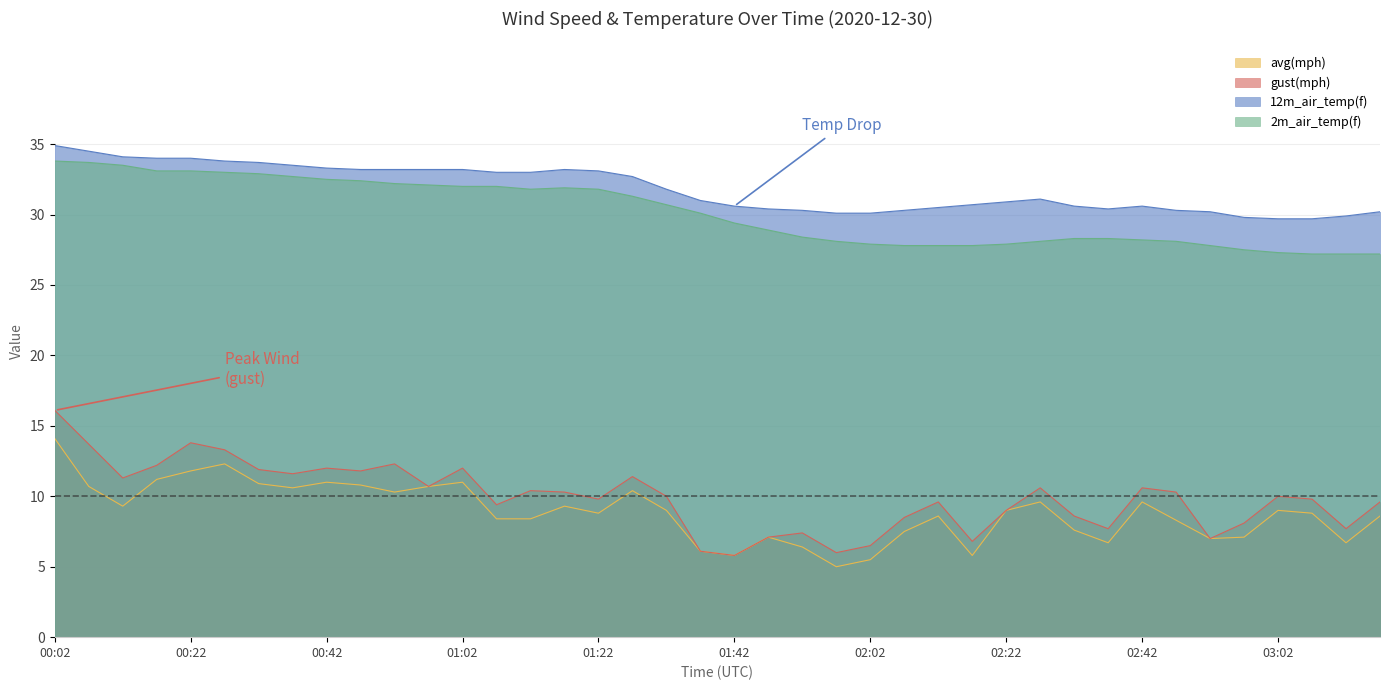

Reading left to right, list all the values displayed in this chart.

avg(mph): 14.1	10.7	9.3	11.2	11.8	12.3	10.9	10.6	11.0	10.8	10.3	10.7	11.0	8.4	8.4	9.3	8.8	10.4	9.0	6.1	5.8	7.1	6.4	5.0	5.5	7.5	8.6	5.8	9.0	9.6	7.6	6.7	9.6	8.3	7.0	7.1	9.0	8.8	6.7	8.6
gust(mph): 16.1	13.7	11.3	12.2	13.8	13.3	11.9	11.6	12.0	11.8	12.3	10.7	12.0	9.4	10.4	10.3	9.8	11.4	10.0	6.1	5.8	7.1	7.4	6.0	6.5	8.5	9.6	6.8	9.0	10.6	8.6	7.7	10.6	10.3	7.0	8.1	10.0	9.8	7.7	9.6
12m_air_temp(f): 34.9	34.5	34.1	34.0	34.0	33.8	33.7	33.5	33.3	33.2	33.2	33.2	33.2	33.0	33.0	33.2	33.1	32.7	31.8	31.0	30.6	30.4	30.3	30.1	30.1	30.3	30.5	30.7	30.9	31.1	30.6	30.4	30.6	30.3	30.2	29.8	29.7	29.7	29.9	30.2
2m_air_temp(f): 33.8	33.7	33.5	33.1	33.1	33.0	32.9	32.7	32.5	32.4	32.2	32.1	32.0	32.0	31.8	31.9	31.8	31.3	30.7	30.1	29.4	28.9	28.4	28.1	27.9	27.8	27.8	27.8	27.9	28.1	28.3	28.3	28.2	28.1	27.8	27.5	27.3	27.2	27.2	27.2